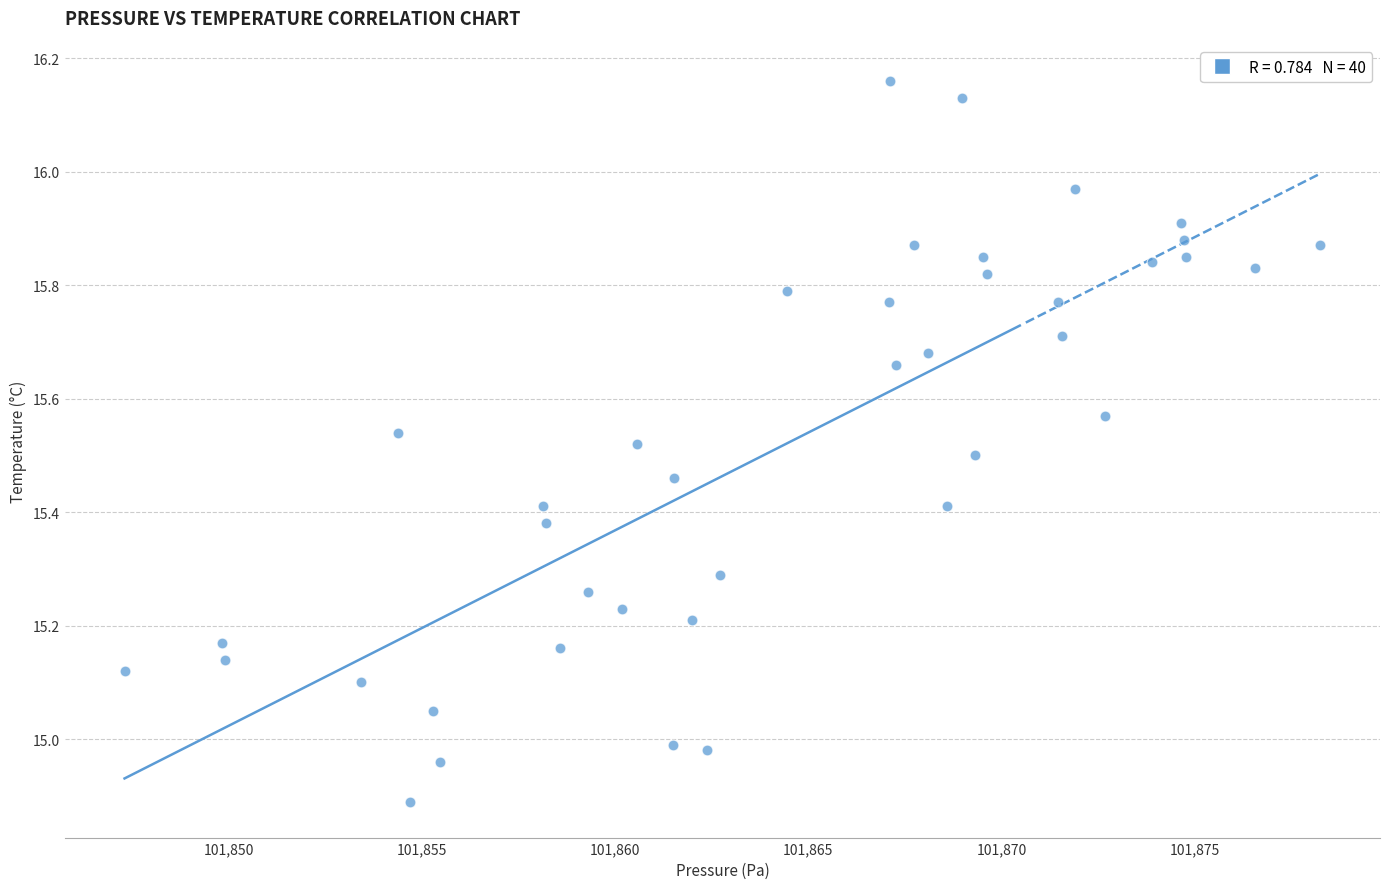

What is the range of X values (max minus min)?

30.9